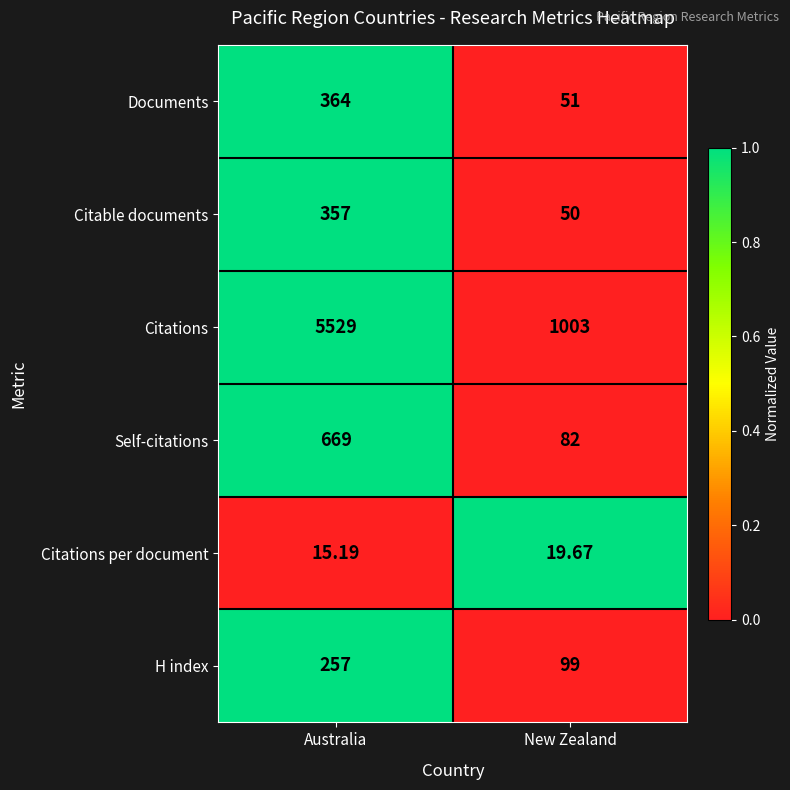

Which series has the widest spread of values?

Citations